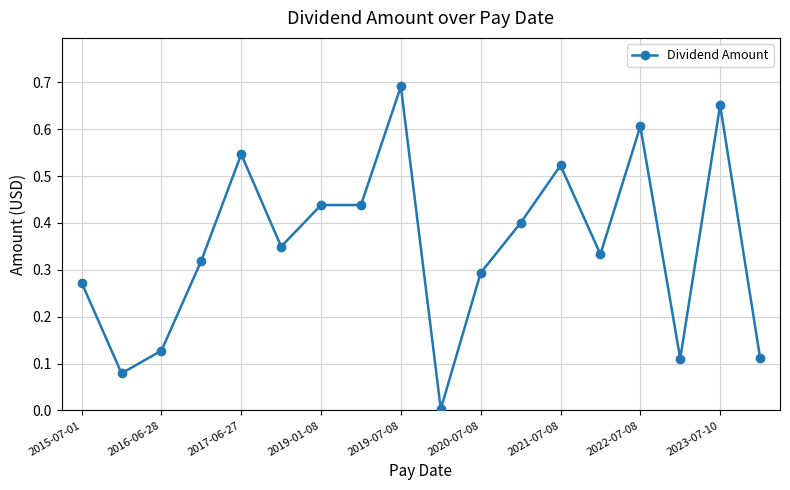

What is the sum of all values?

6.3